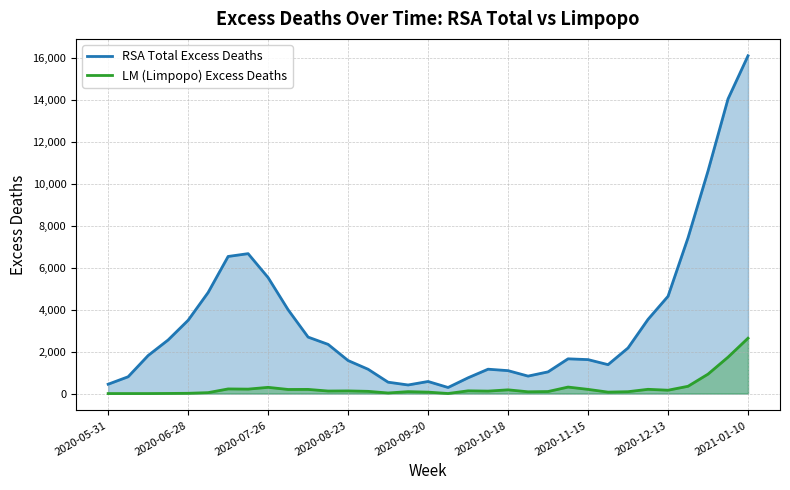

True or false: LM (Limpopo) Excess Deaths has a value of 1389.3 at 2020-05-31.

False